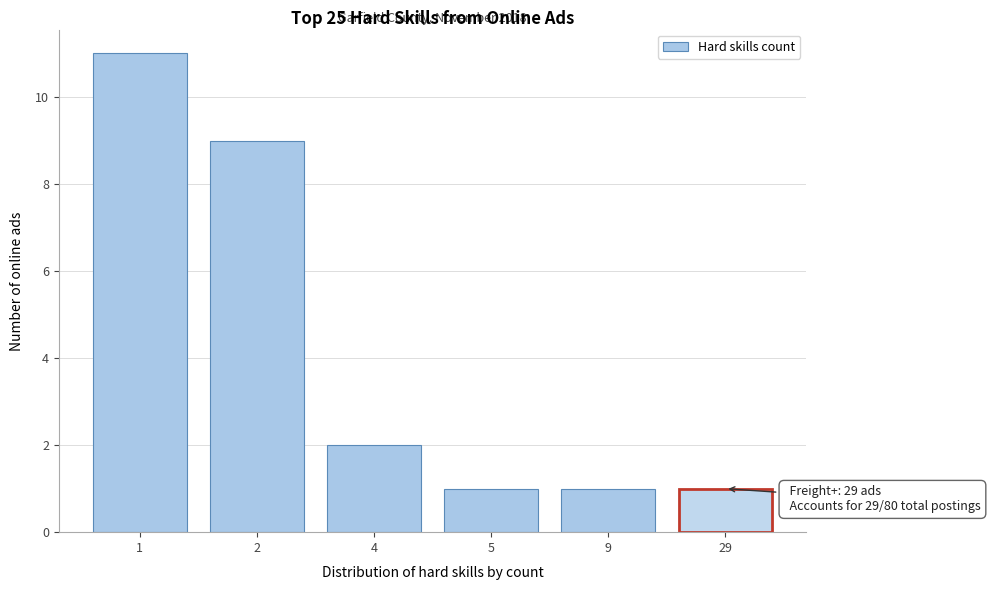

Reading right to left, list all the values displayed in this chart.

1	1	1	2	9	11